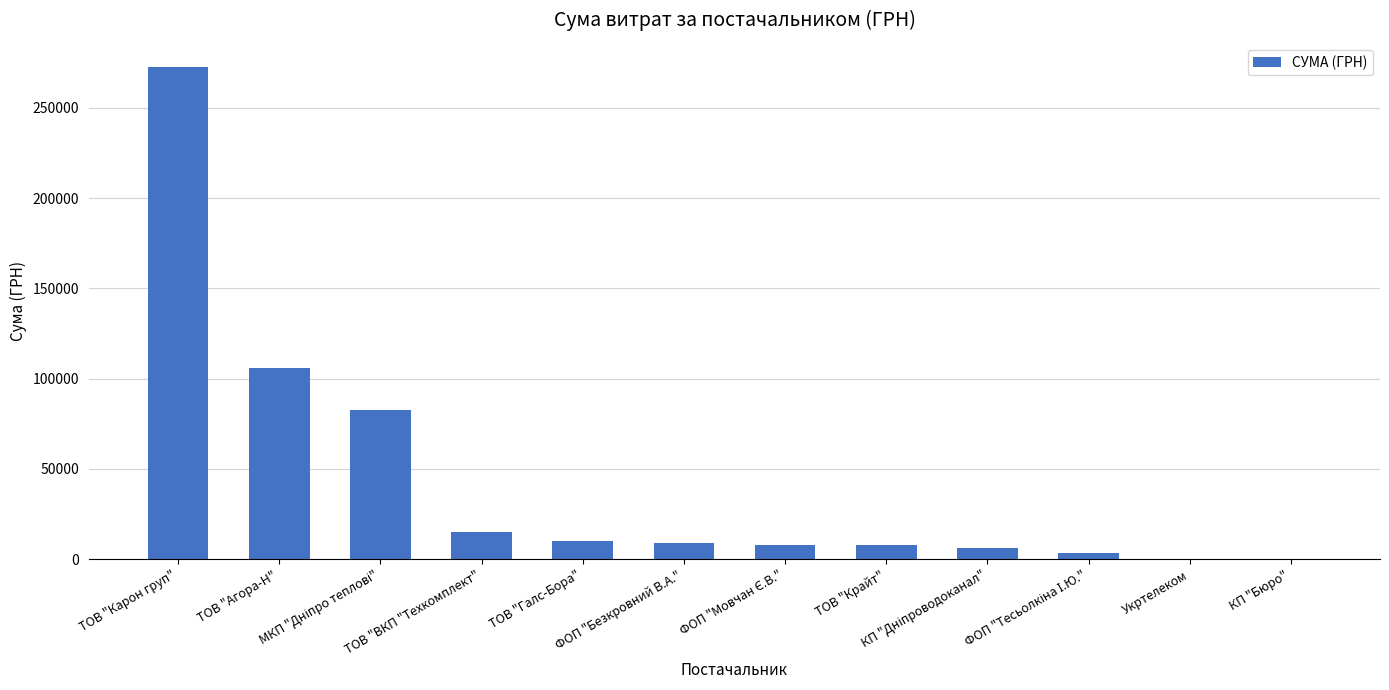

What is the greatest value displayed?

272422.2